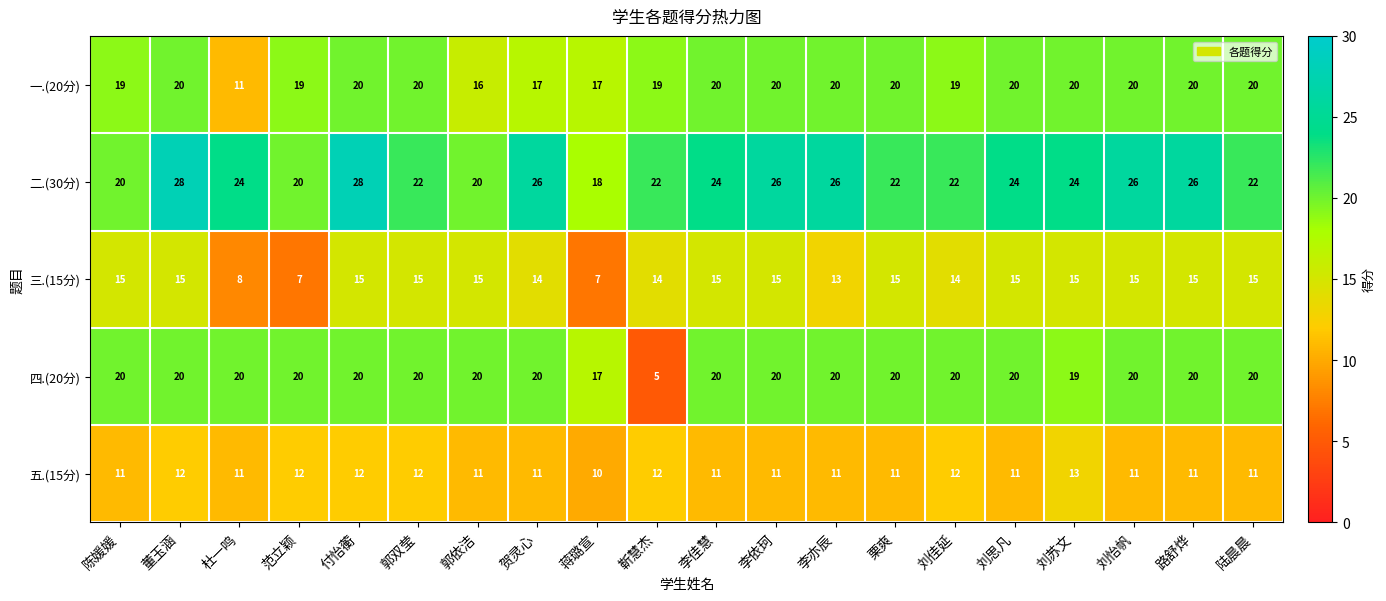

Which series has the largest total across all categories?

二.(30分)